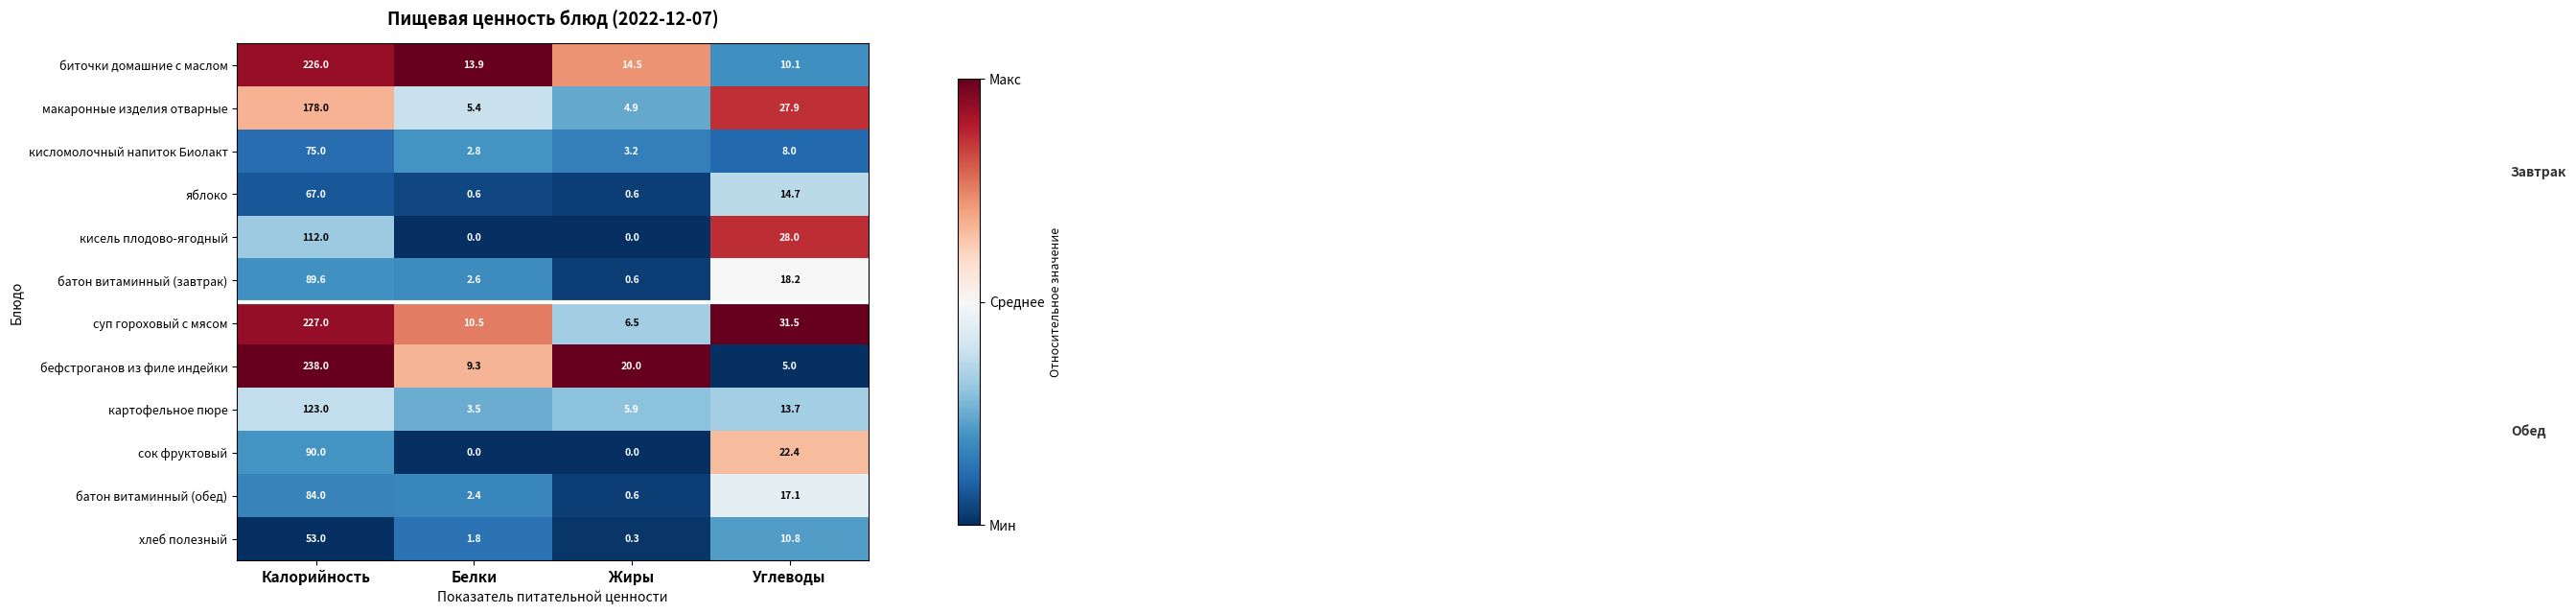

Is the value of картофельное пюре at Жиры greater than the value of кисель плодово-ягодный at Калорийность?

No